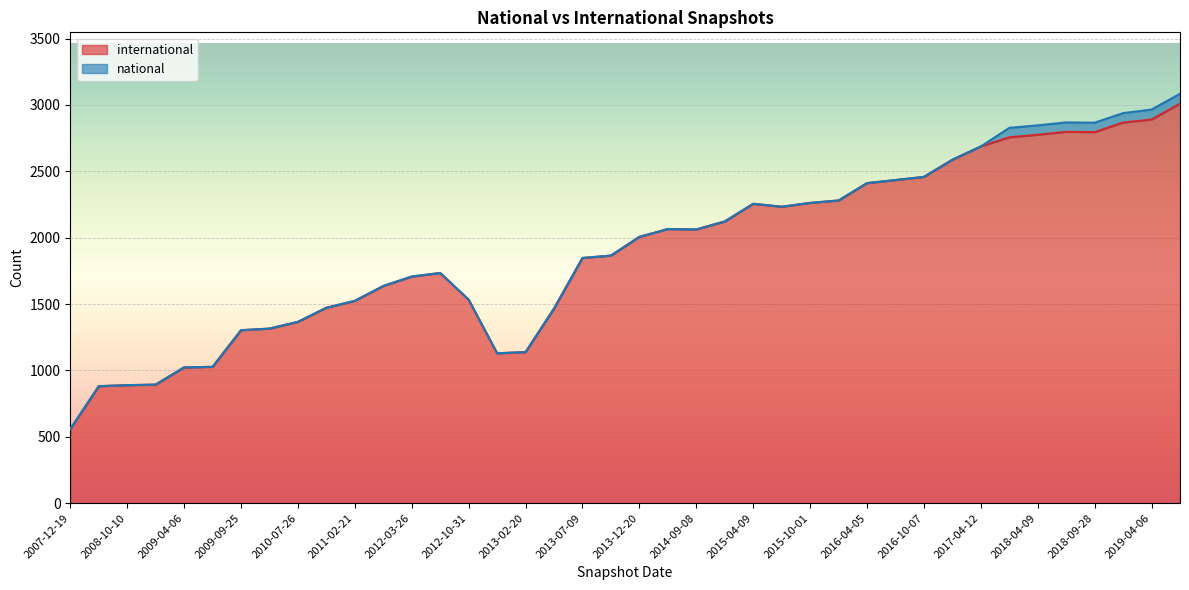

What is the spread (max minus min) of values at 2012-10-31?

1533